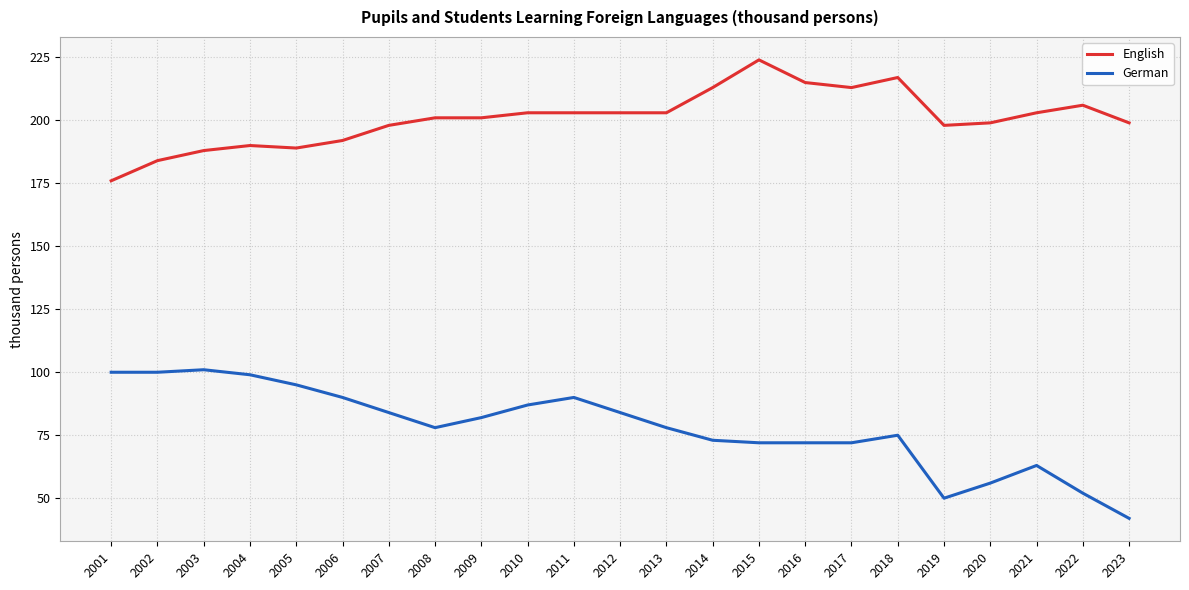

Reading left to right, list all the values displayed in this chart.

English: 176	184	188	190	189	192	198	201	201	203	203	203	203	213	224	215	213	217	198	199	203	206	199
German: 100	100	101	99	95	90	84	78	82	87	90	84	78	73	72	72	72	75	50	56	63	52	42